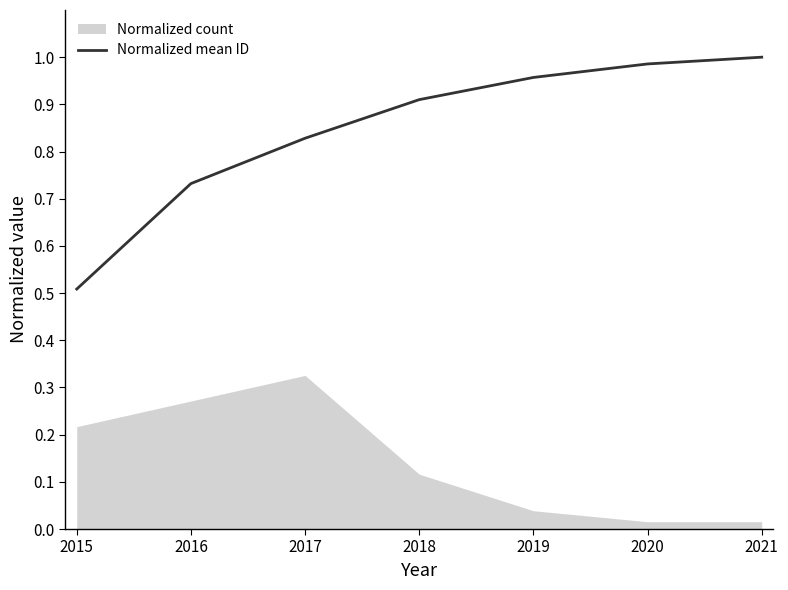

What is the sum of all values?

5.9